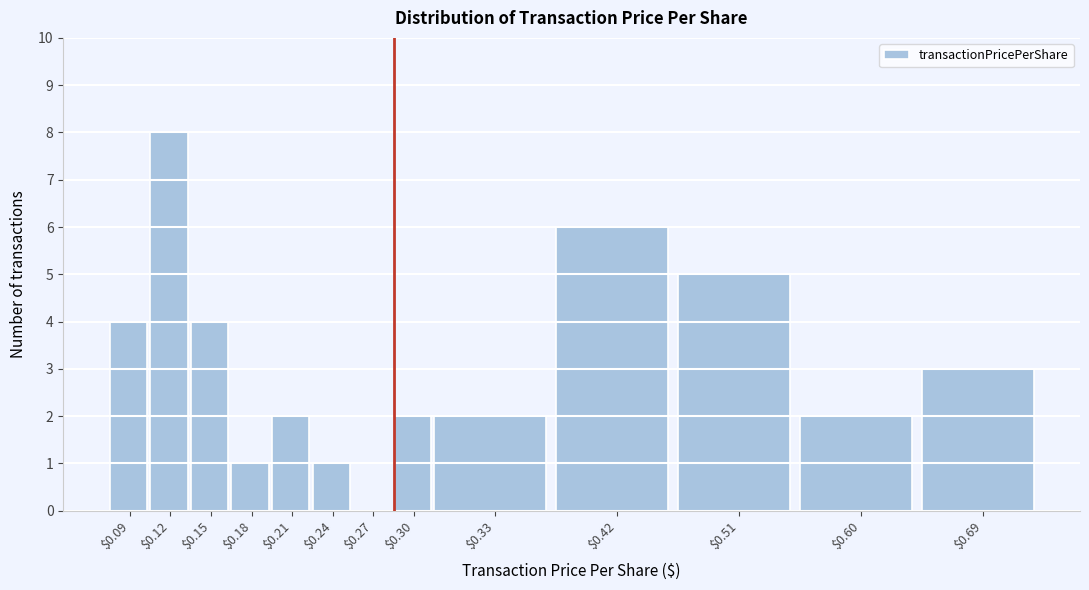

The value at $0.42 is 4. True or false?

False